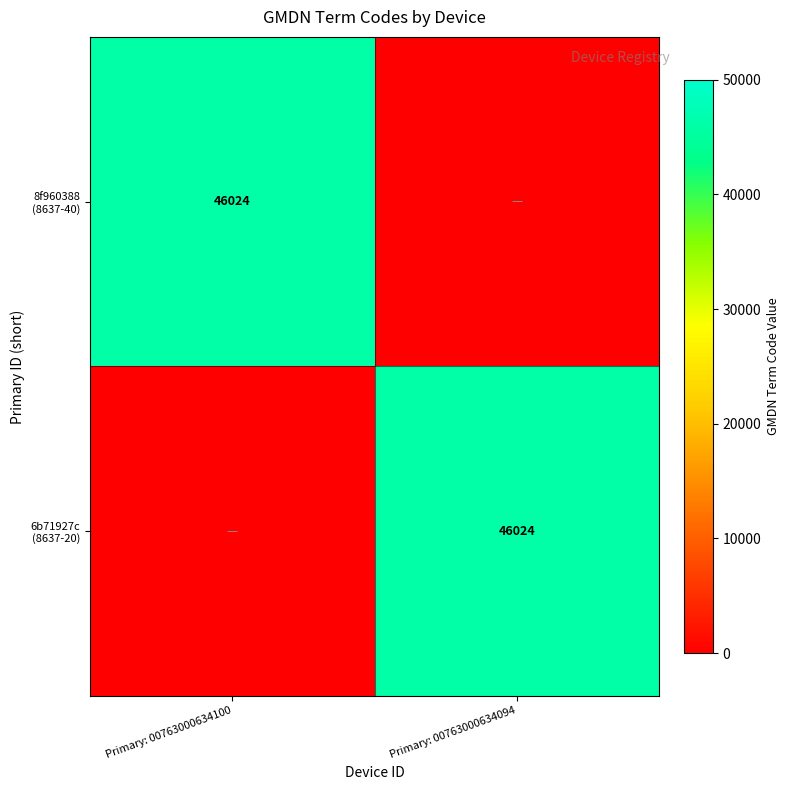

List the series in order of their peak value, lowest first.

8f960388 (8637-40), 6b71927c (8637-20)